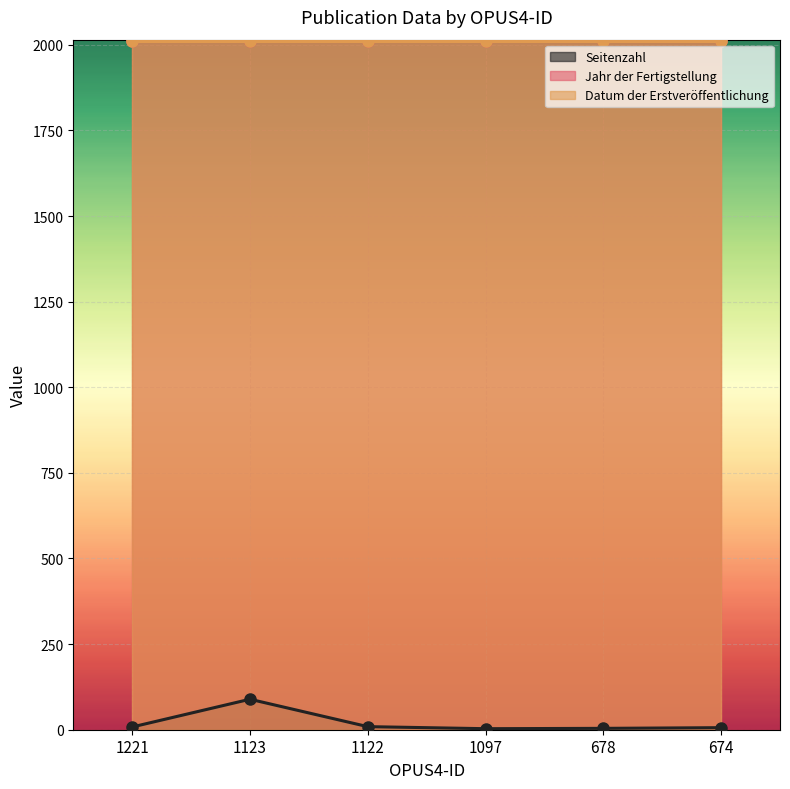

True or false: Seitenzahl and Jahr der Fertigstellung intersect in this chart.

False